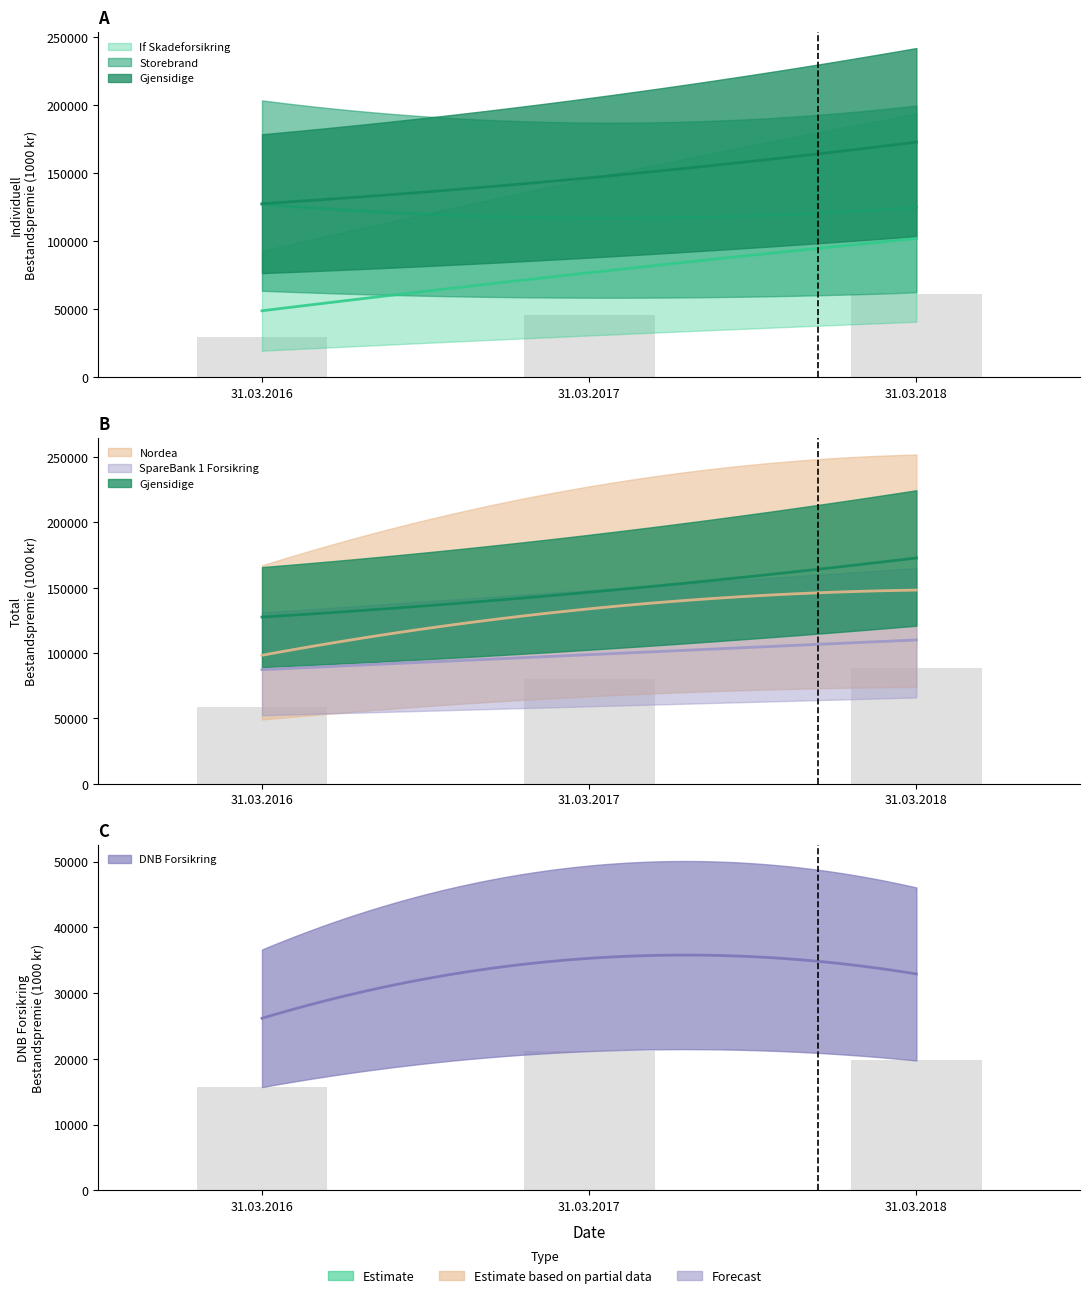

At which label does Nordea first exceed 80323?

31.03.2017